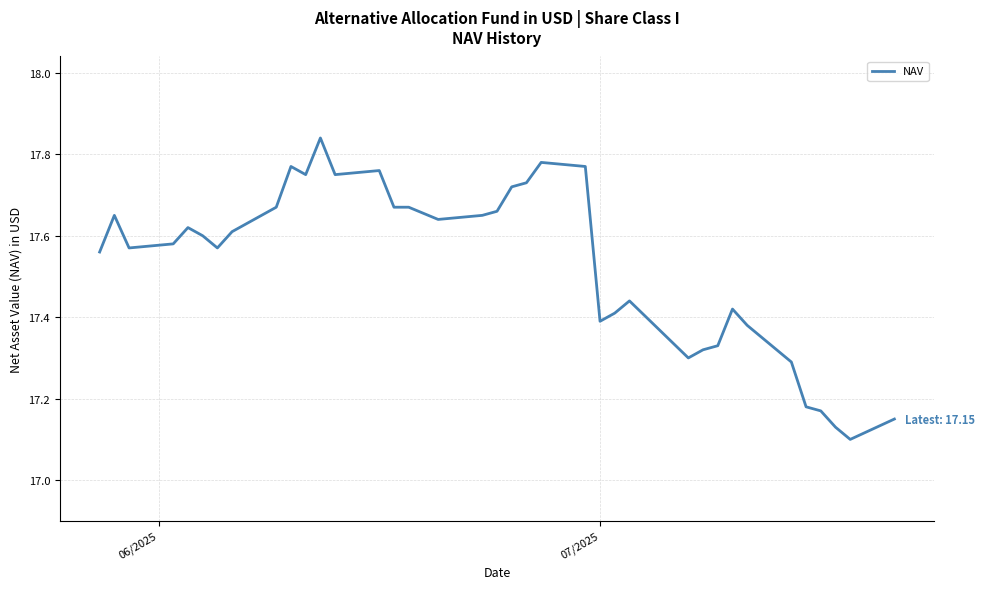

What is the difference between the maximum and minimum values?

0.7